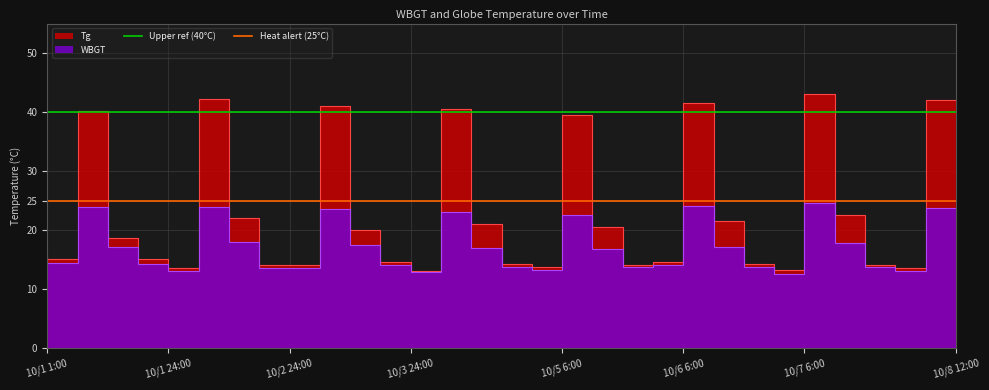

True or false: Upper ref (40°C) has a value of 61 at 10/1 24:00.

False